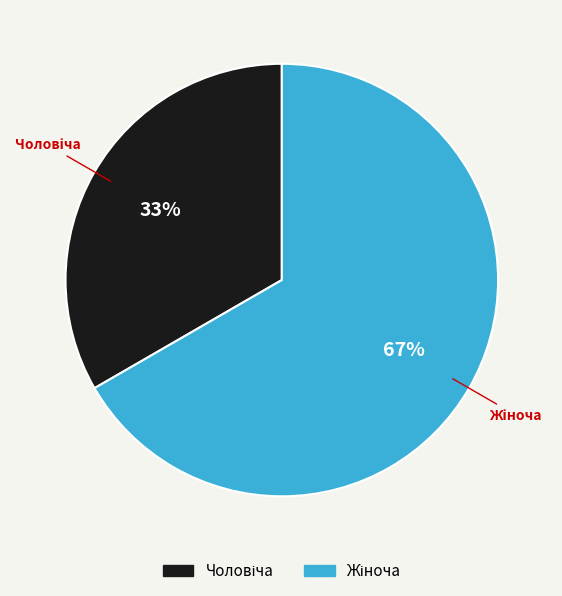

Rank the categories by value from lowest to highest.

Чоловіча, Жіноча